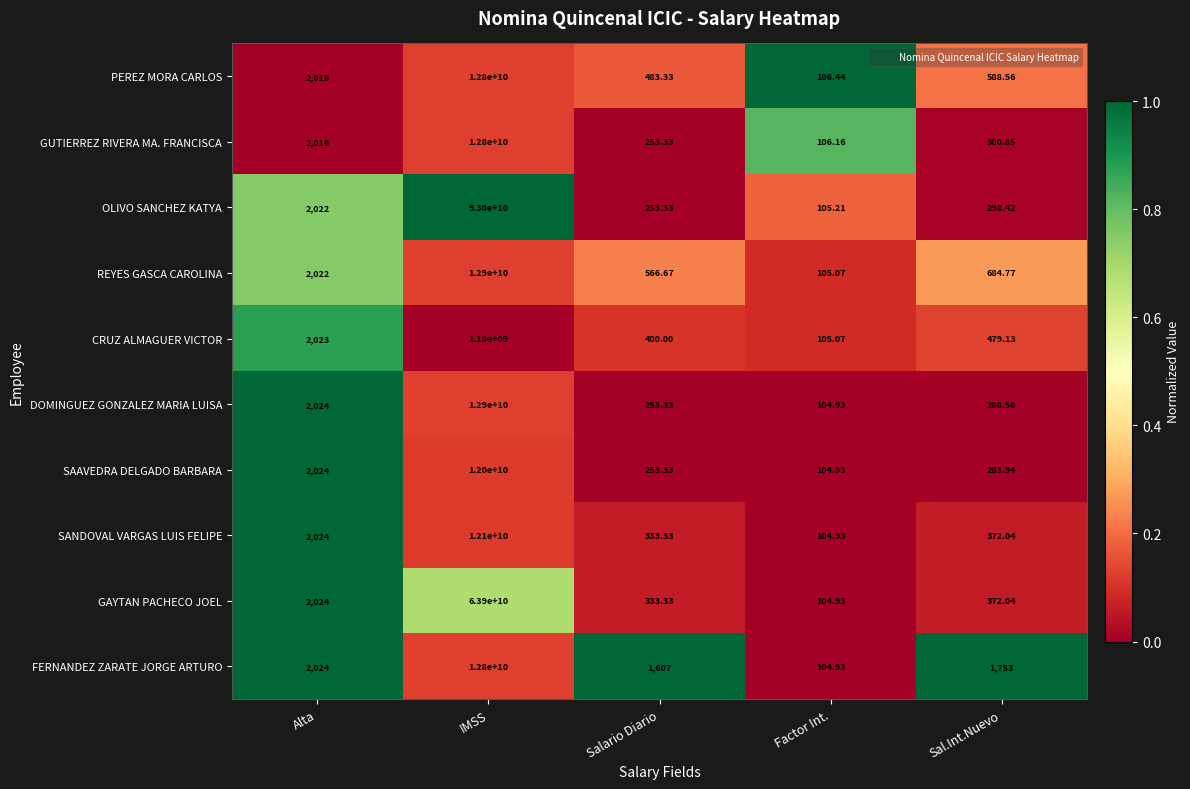

Which series has the largest total across all categories?

OLIVO SANCHEZ KATYA